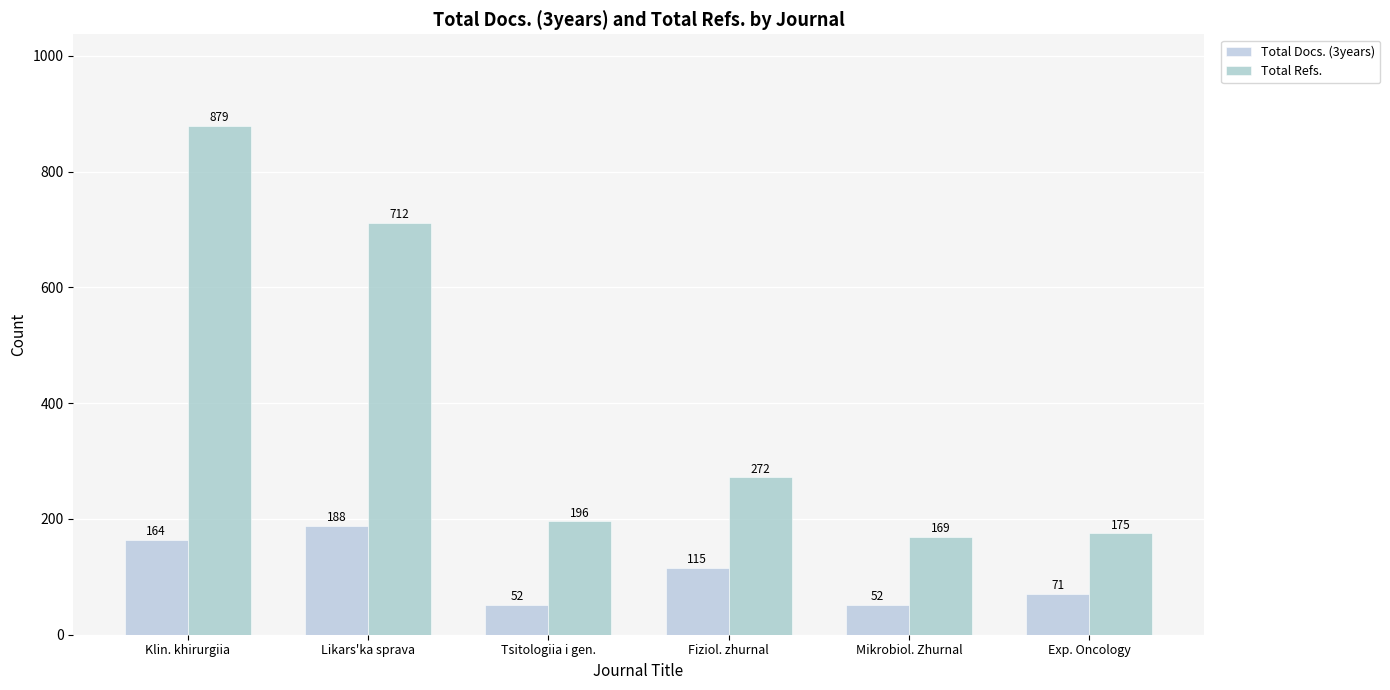

Reading left to right, transcribe all the data shown in this chart.

Total Docs. (3years): Klin. khirurgiia=164	Likars'ka sprava=188	Tsitologiia i gen.=52	Fiziol. zhurnal=115	Mikrobiol. Zhurnal=52	Exp. Oncology=71
Total Refs.: Klin. khirurgiia=879	Likars'ka sprava=712	Tsitologiia i gen.=196	Fiziol. zhurnal=272	Mikrobiol. Zhurnal=169	Exp. Oncology=175